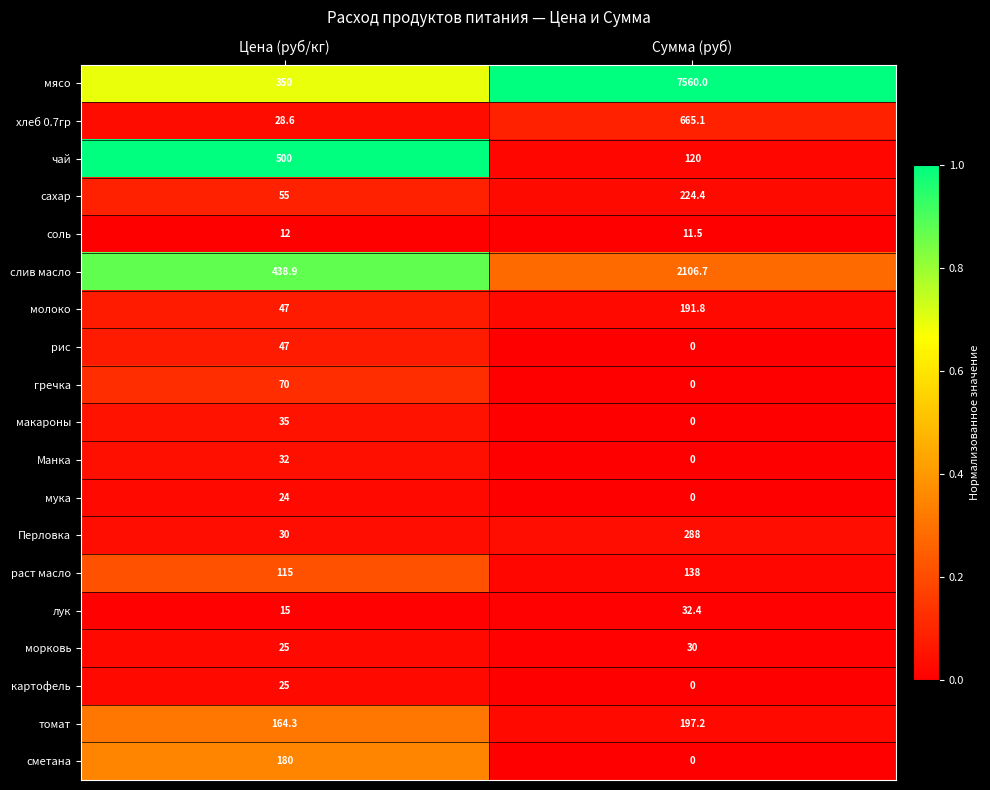

Which series has the largest range (max minus min)?

мясо